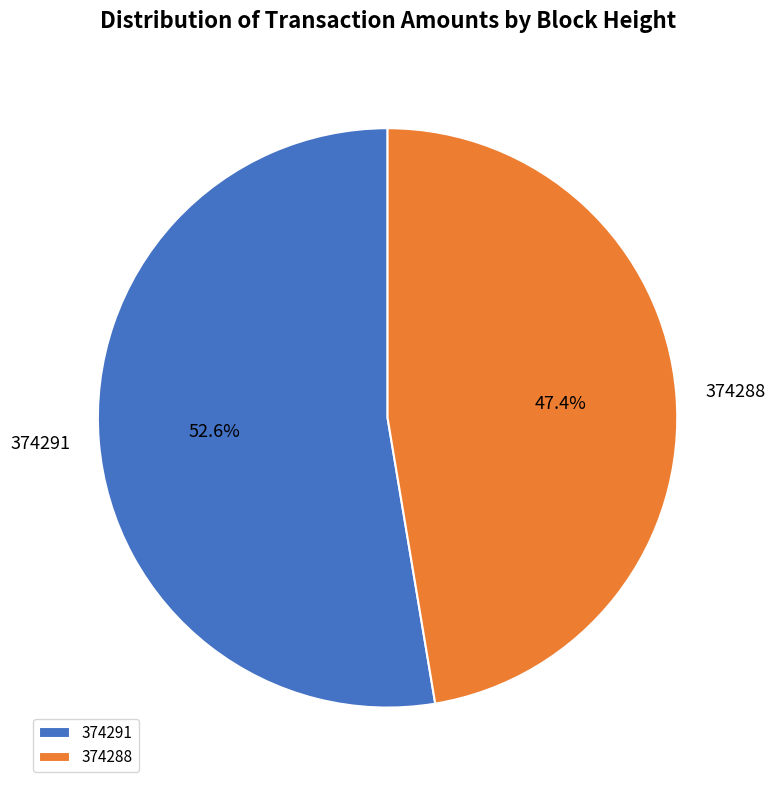

Rank the categories by value from lowest to highest.

374288, 374291